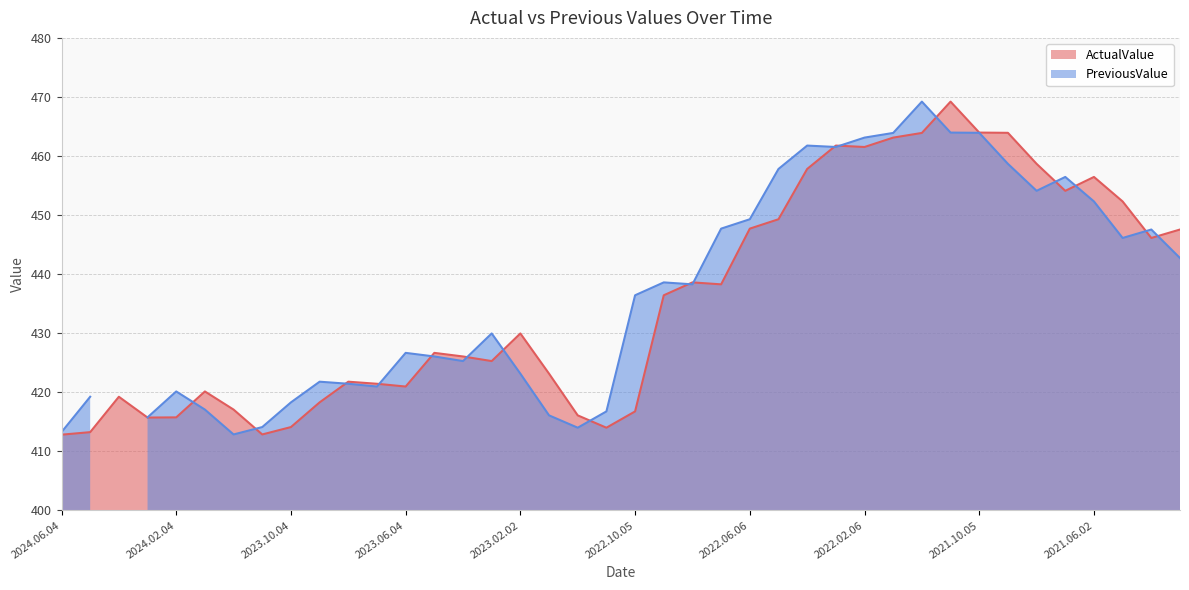

Read the value at 2021.03.03.

447.6